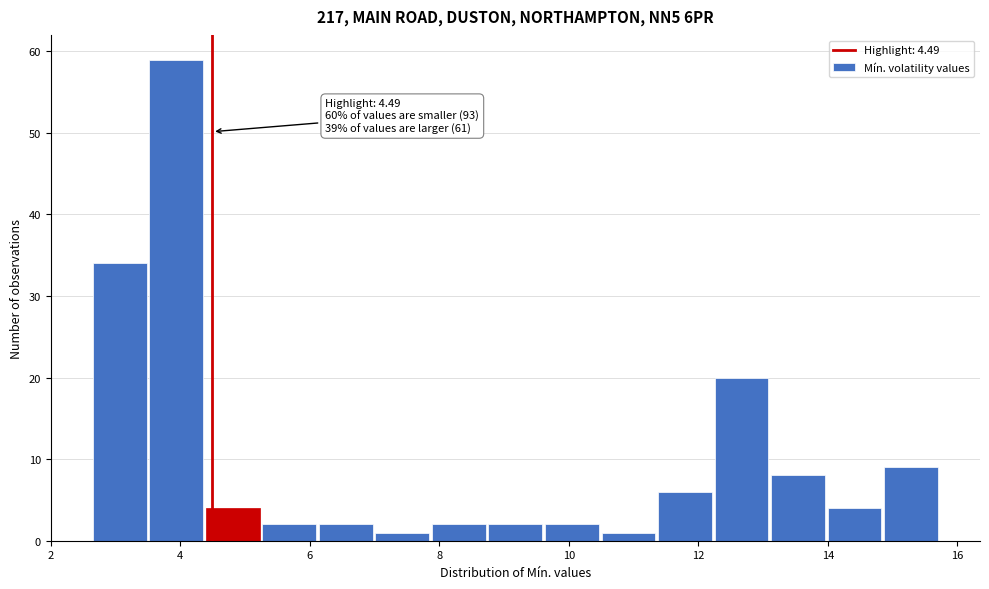

Which range on the x-axis has the tallest bar?

3.6 to 4.4